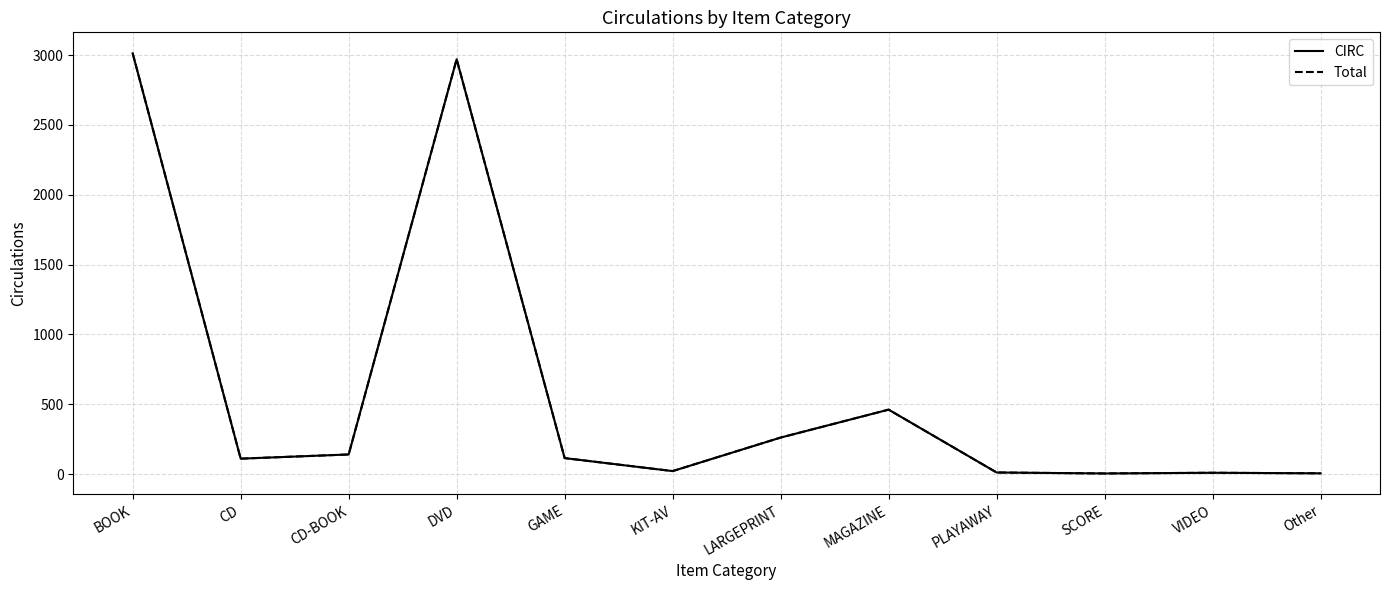

Between DVD and MAGAZINE, which is larger?

DVD